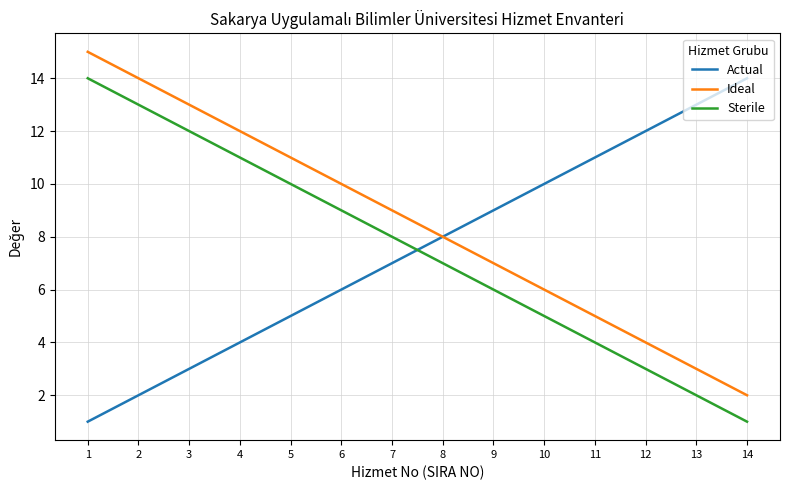

Which category has the highest value in the Actual series?

14